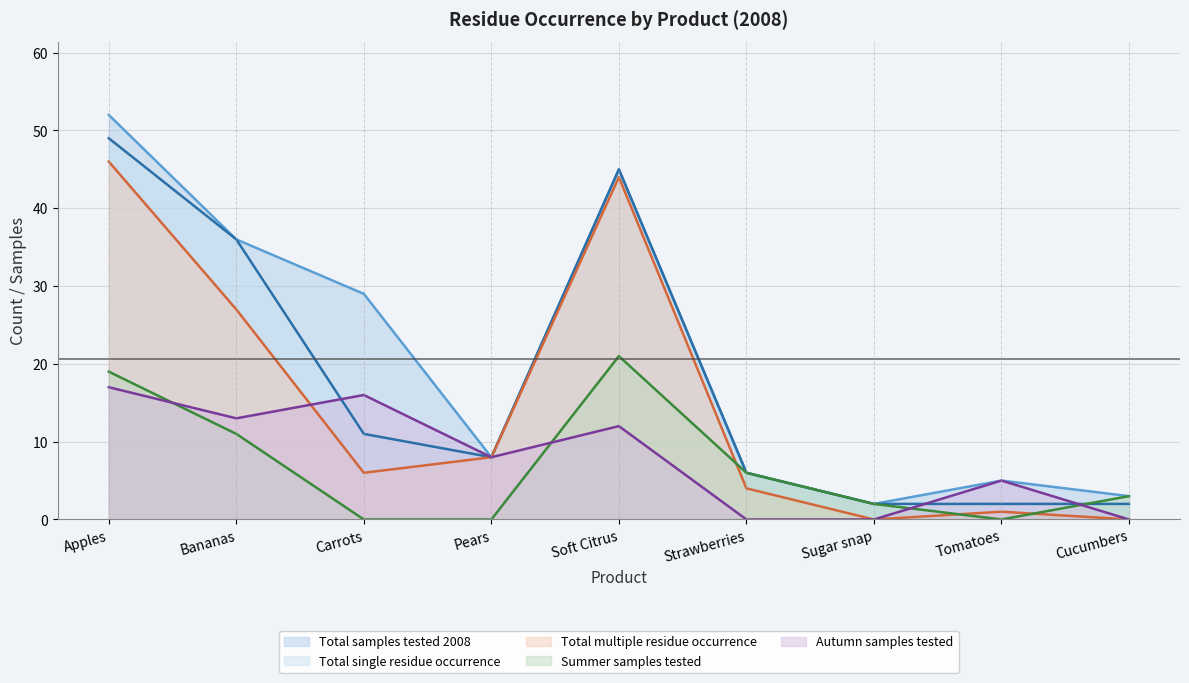

Rank the categories by Total samples tested 2008 value from lowest to highest.

Sugar snap, Cucumbers, Tomatoes, Strawberries, Pears, Carrots, Bananas, Soft Citrus, Apples